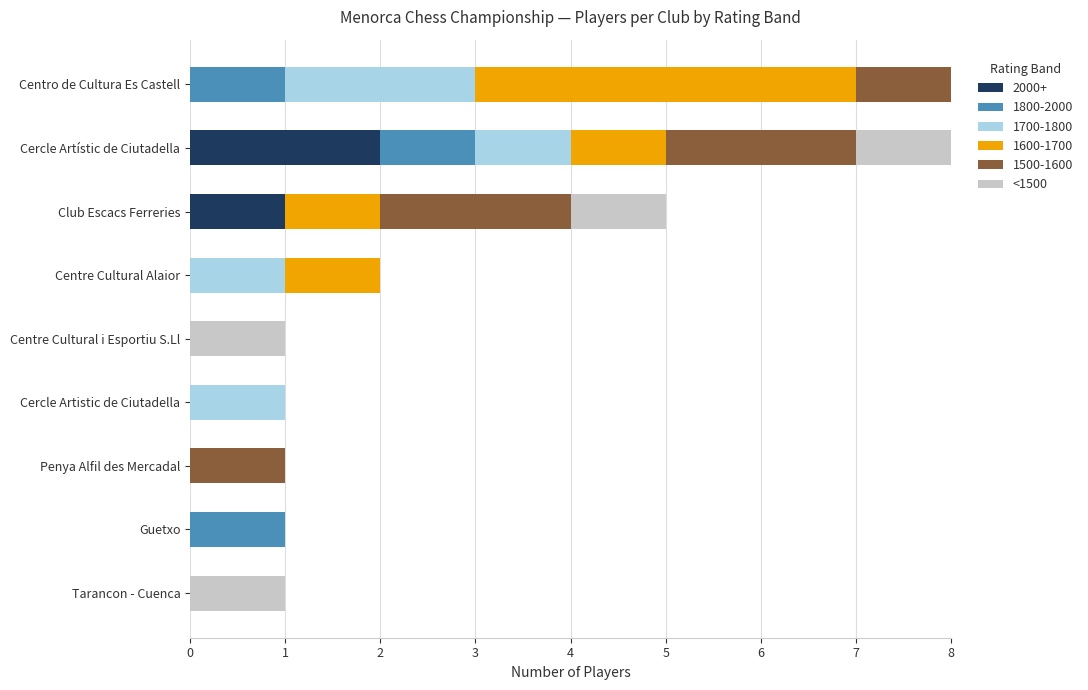

The value of 2000+ at Cercle Artístic de Ciutadella is 2. True or false?

True